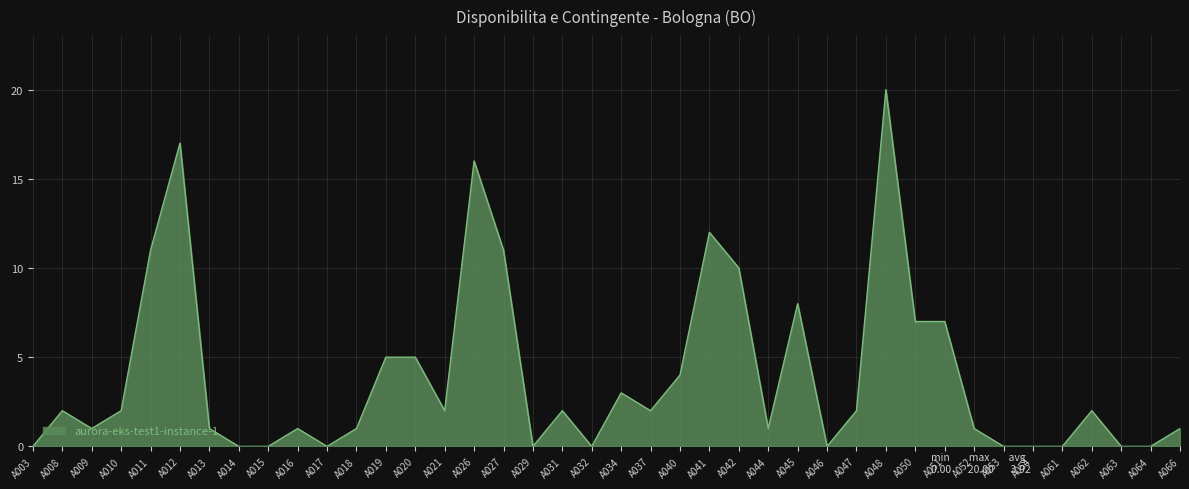

Which label corresponds to the largest value in the chart?

A048